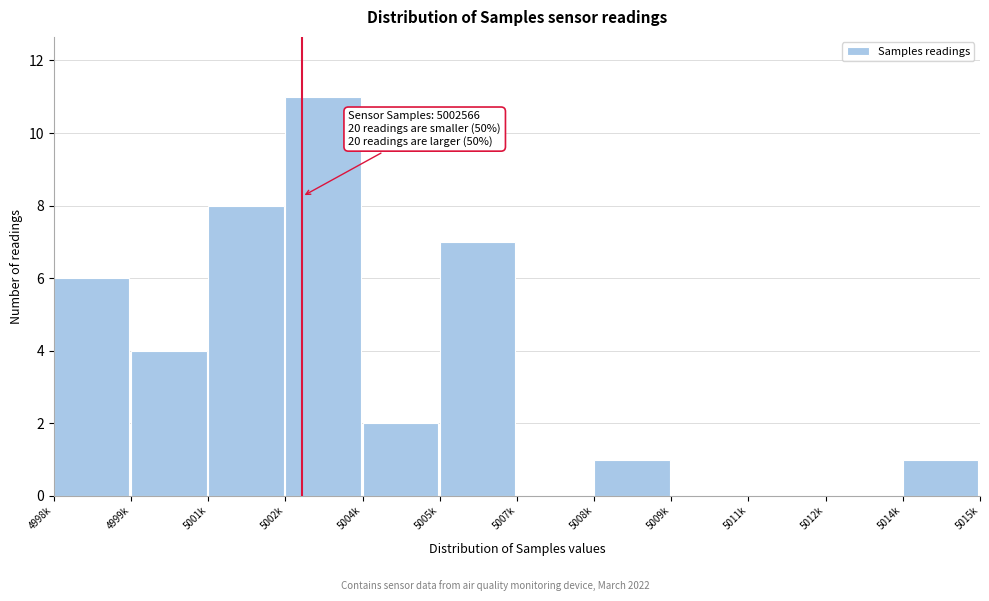

Reading left to right, transcribe all the data shown in this chart.

4998k=6	4999k=4	5001k=8	5002k=11	5004k=2	5005k=7	5007k=0	5008k=1	5009k=0	5011k=0	5012k=0	5014k=1